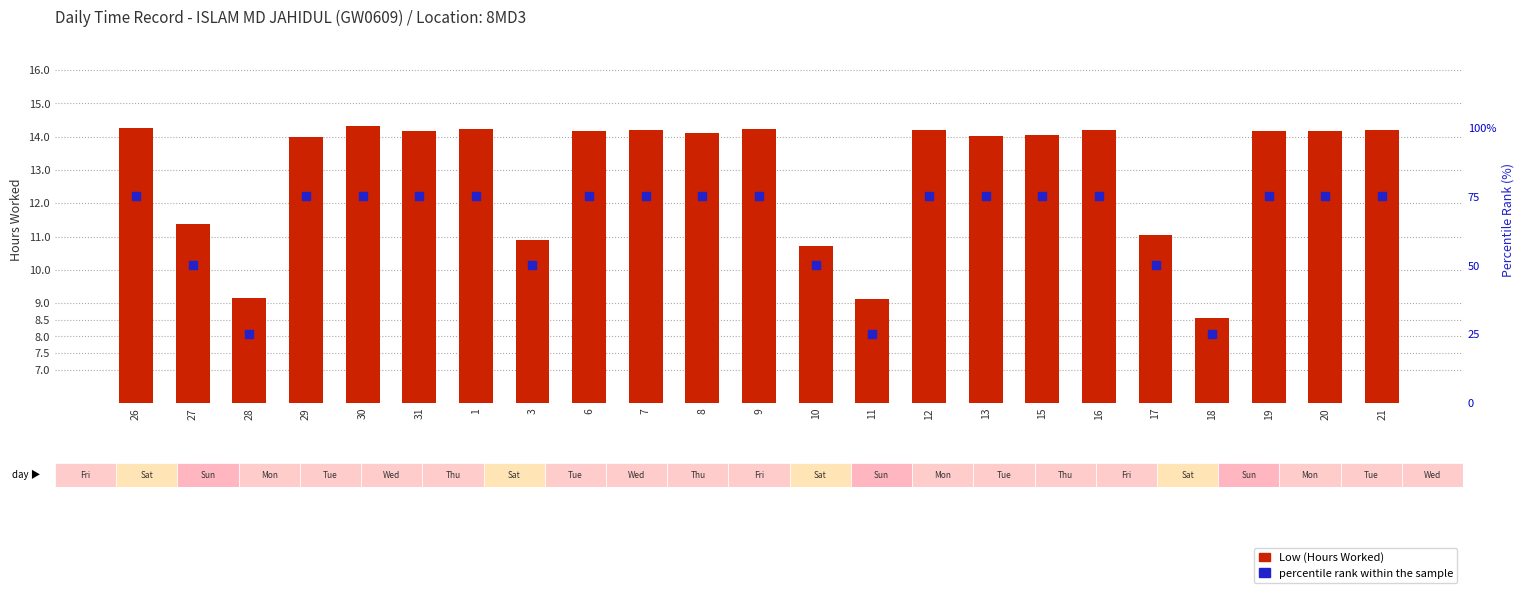

At how many categories does at least one series exceed 65?

16